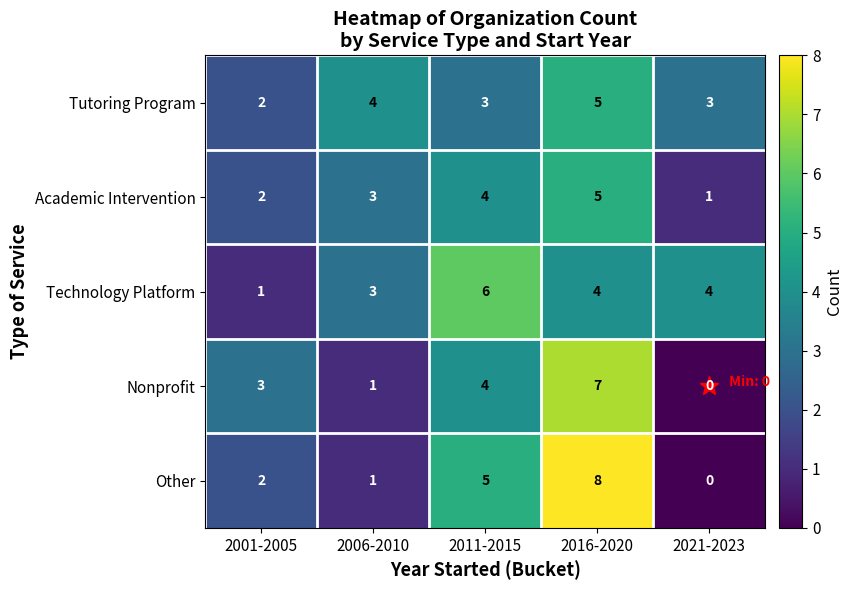

True or false: Technology Platform has a value of 6 at 2011-2015.

True